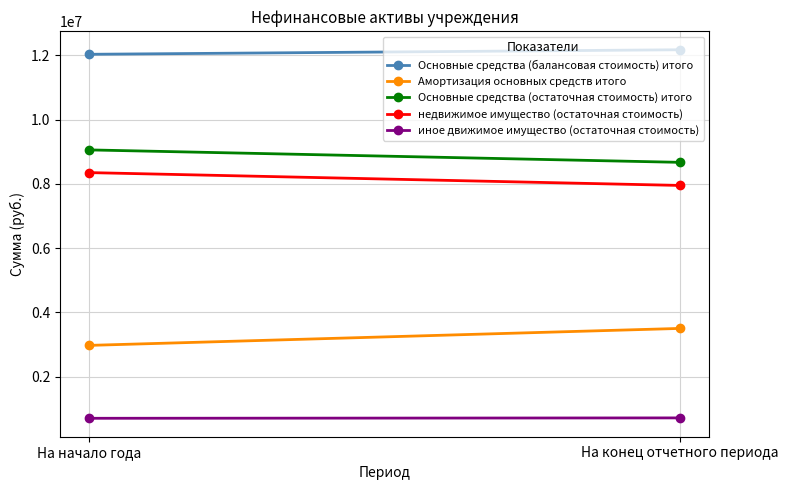

How many values in the Амортизация основных средств итого series exceed 3503004?

1